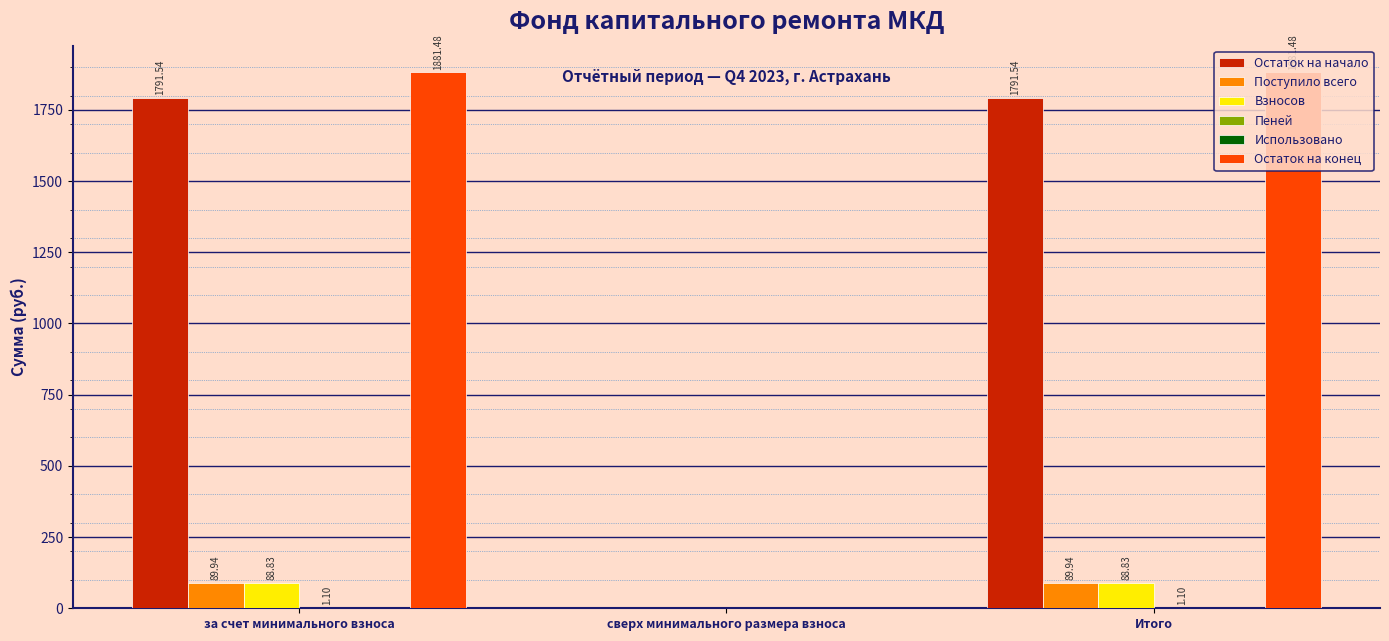

Between за счет минимального взноса and сверх минимального размера взноса, which series saw the biggest shift?

Остаток на конец